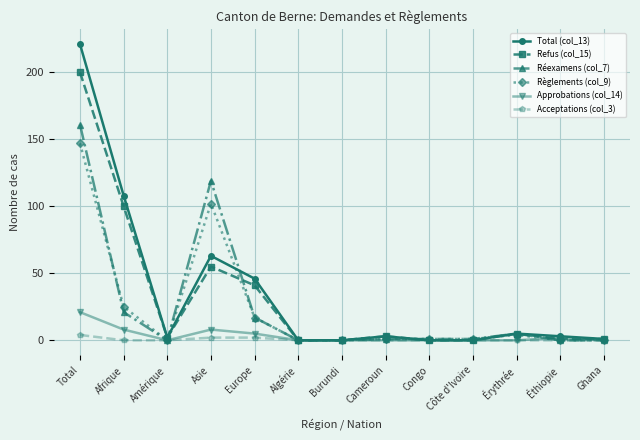

What is the difference between the Réexamens (col_7) values at Ghana and Europe?

17